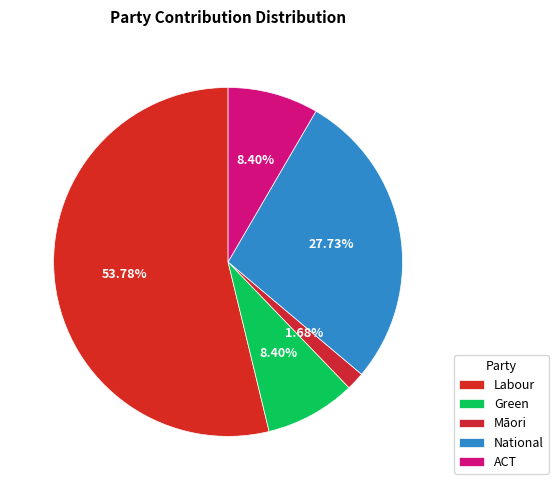

Is there a majority slice in this chart?

Yes